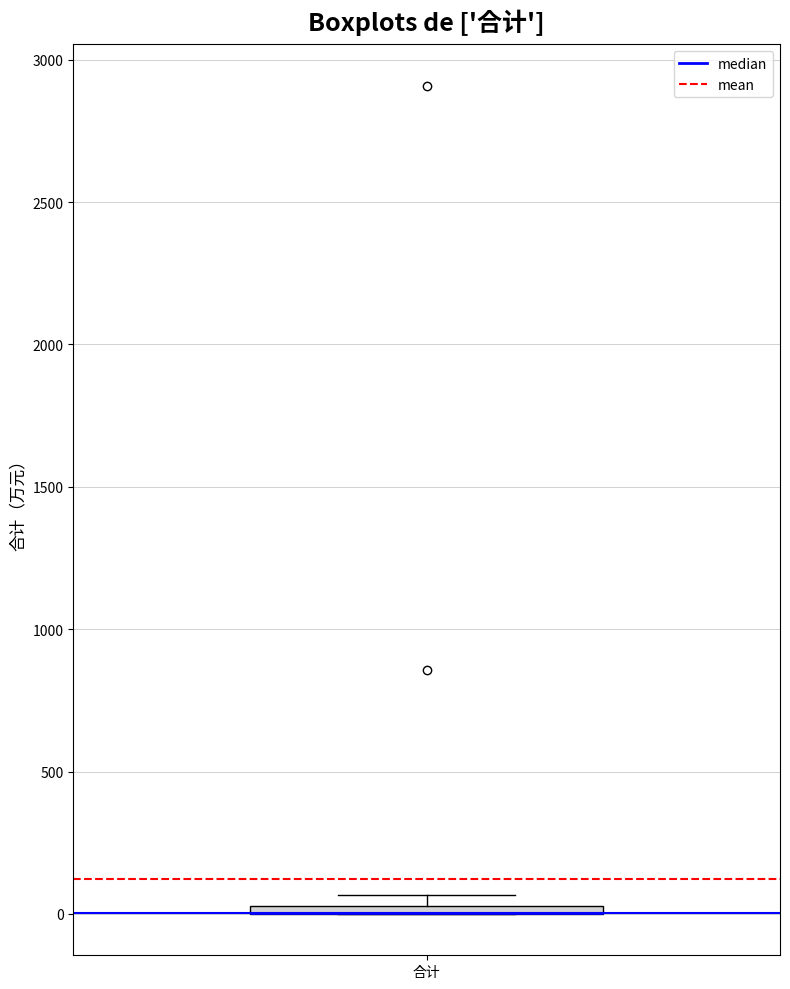

Where is the upper edge of the box for 合计 on the y-axis? The values are not printed on the chart, so give them approximately, as read against the axis.

50